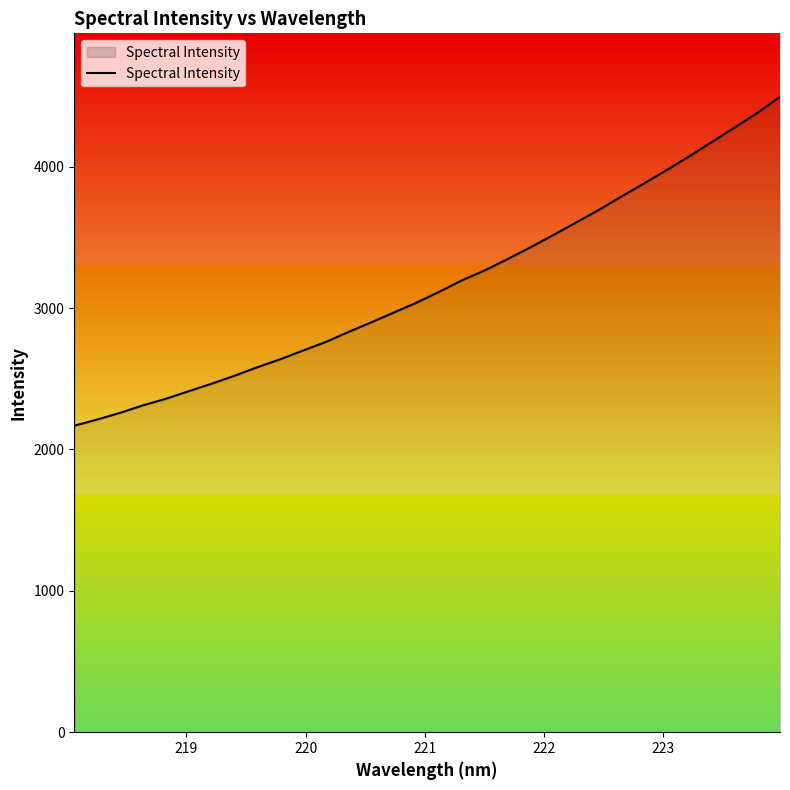

True or false: there are more than 1 points higher than both neighbors.

False